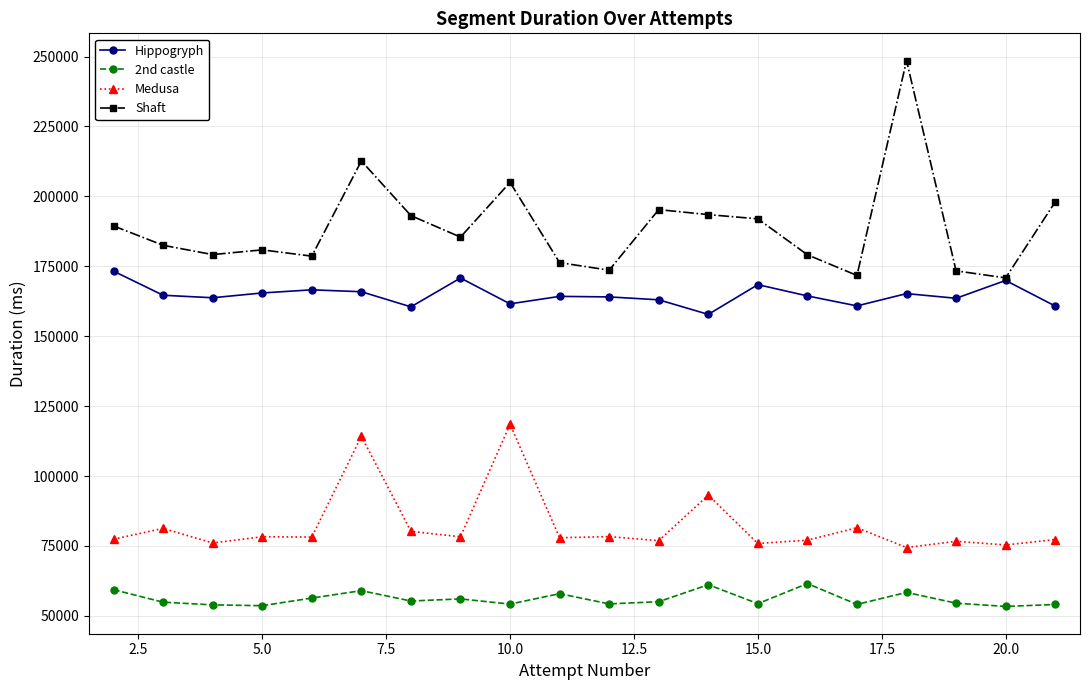

At how many categories does at least one series exceed 65031?

20